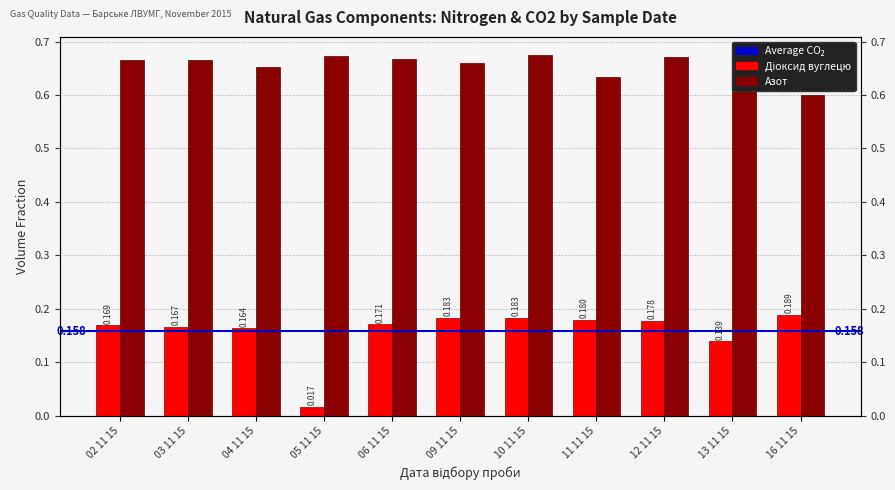

Which category has the highest value in the Азот series?

10 11 15